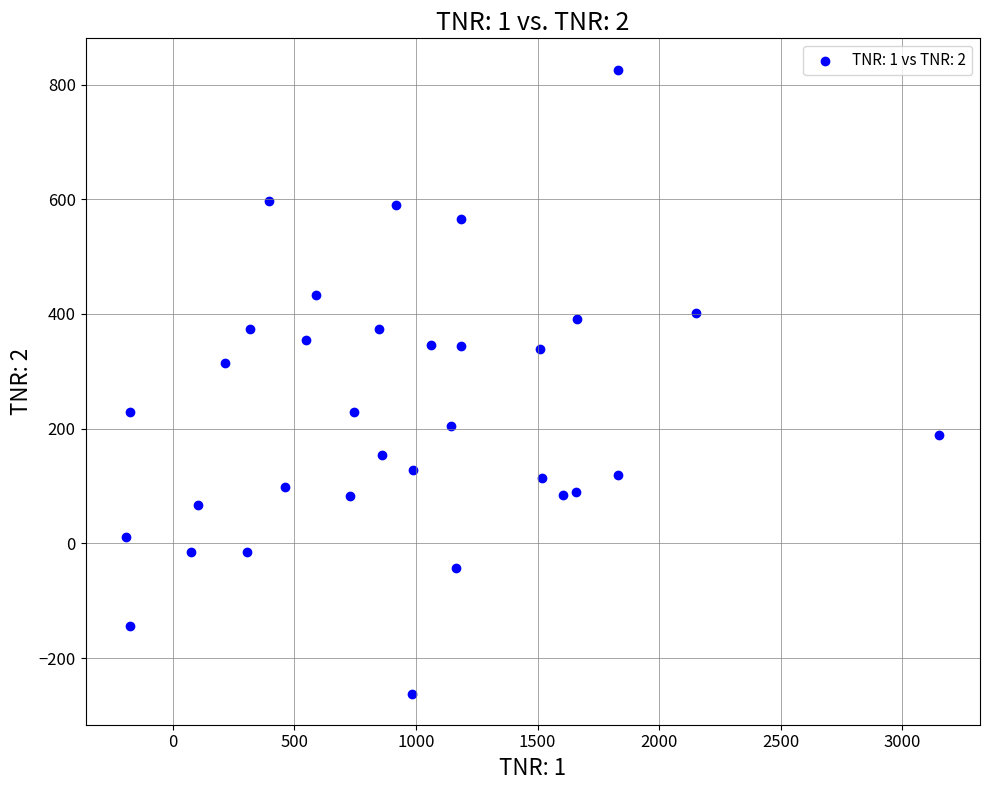

What Y value in the scatter plot is closest to 282?

314.5